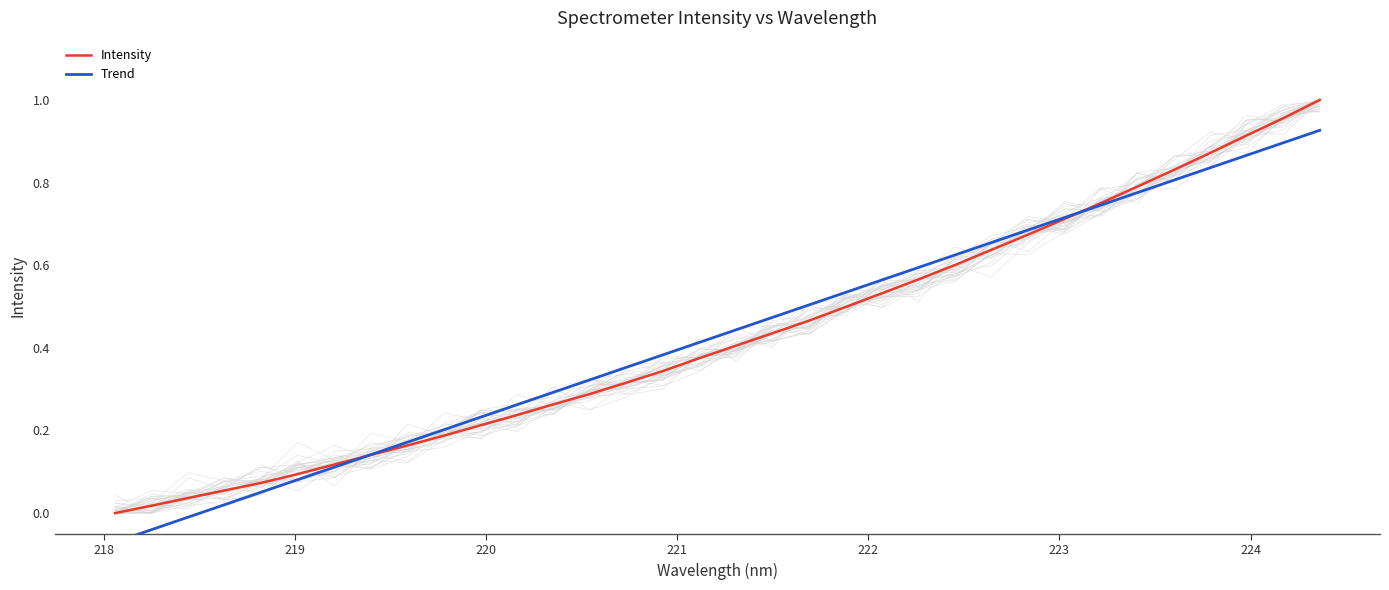

What is the difference between the maximum and minimum values in the Trend series?

1.0